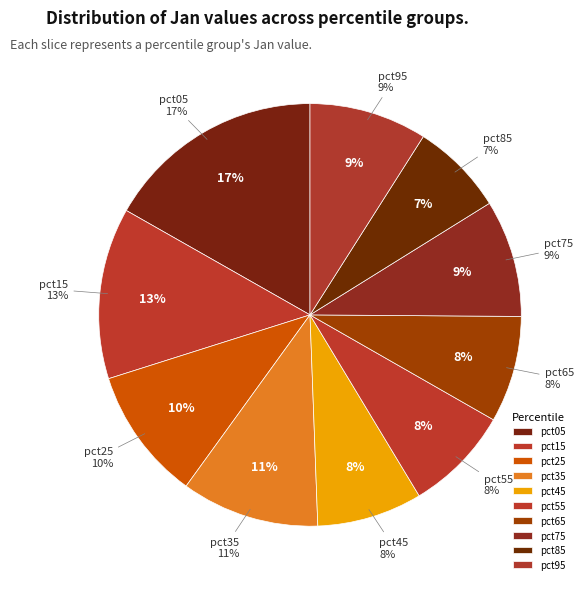

The pct35 slice represents 11% of the pie. True or false?

True